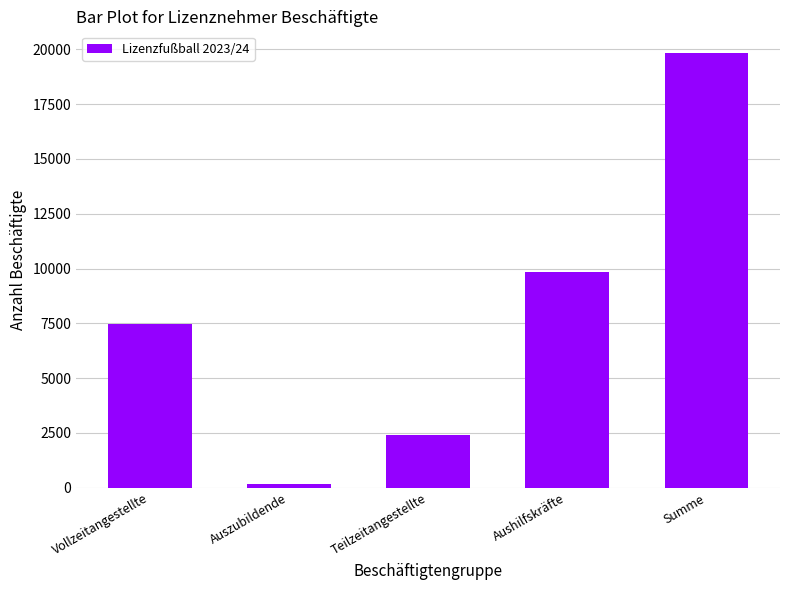

What is the maximum value shown in the chart?

19835